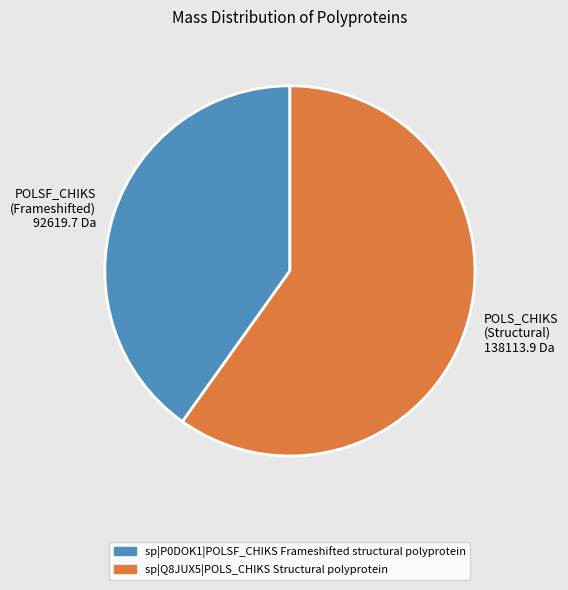

How many segments does this pie chart have?

2